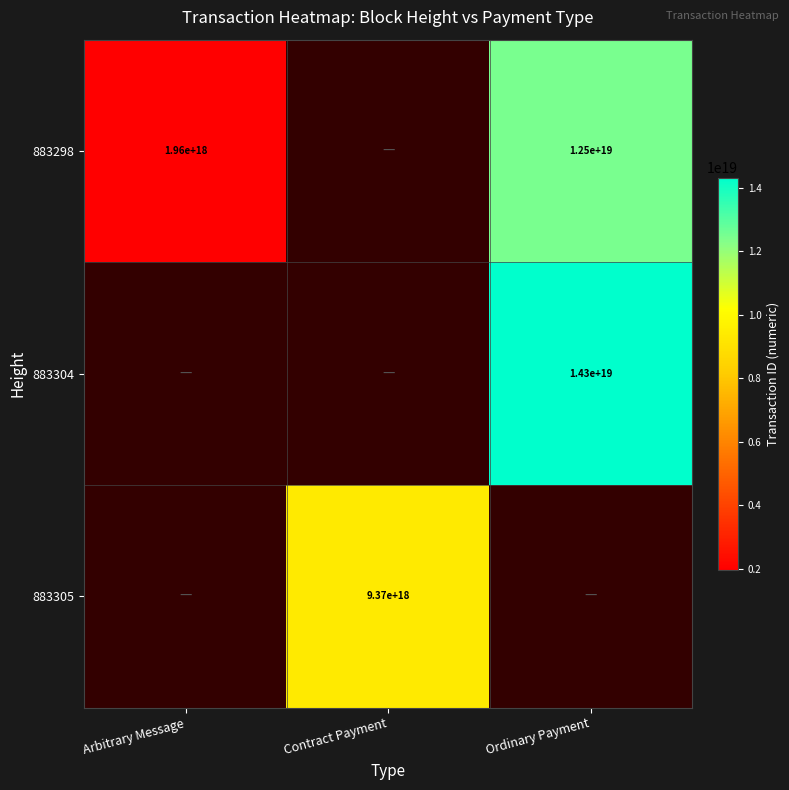

The value of 883298 at Ordinary Payment is 19030035319418363904. True or false?

False